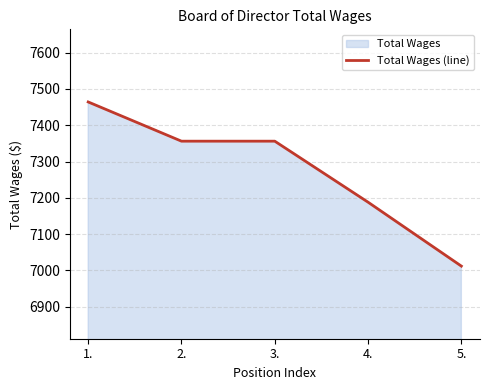

How many lines are shown in the chart?

1